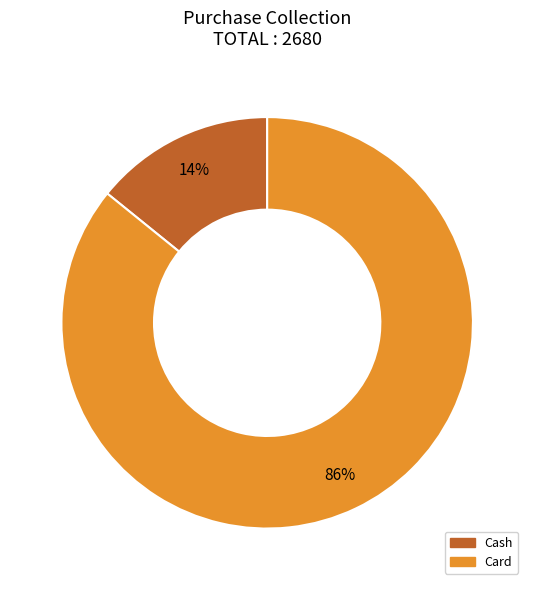

To the nearest percent, what is the combined percentage of Card and Cash?

100%